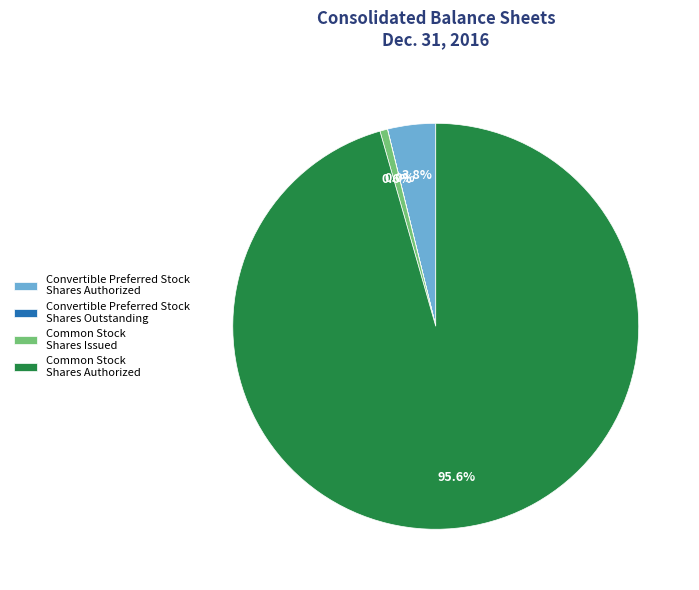

Which has a higher value, Convertible Preferred Stock Shares Authorized or Common Stock Shares Issued?

Convertible Preferred Stock Shares Authorized